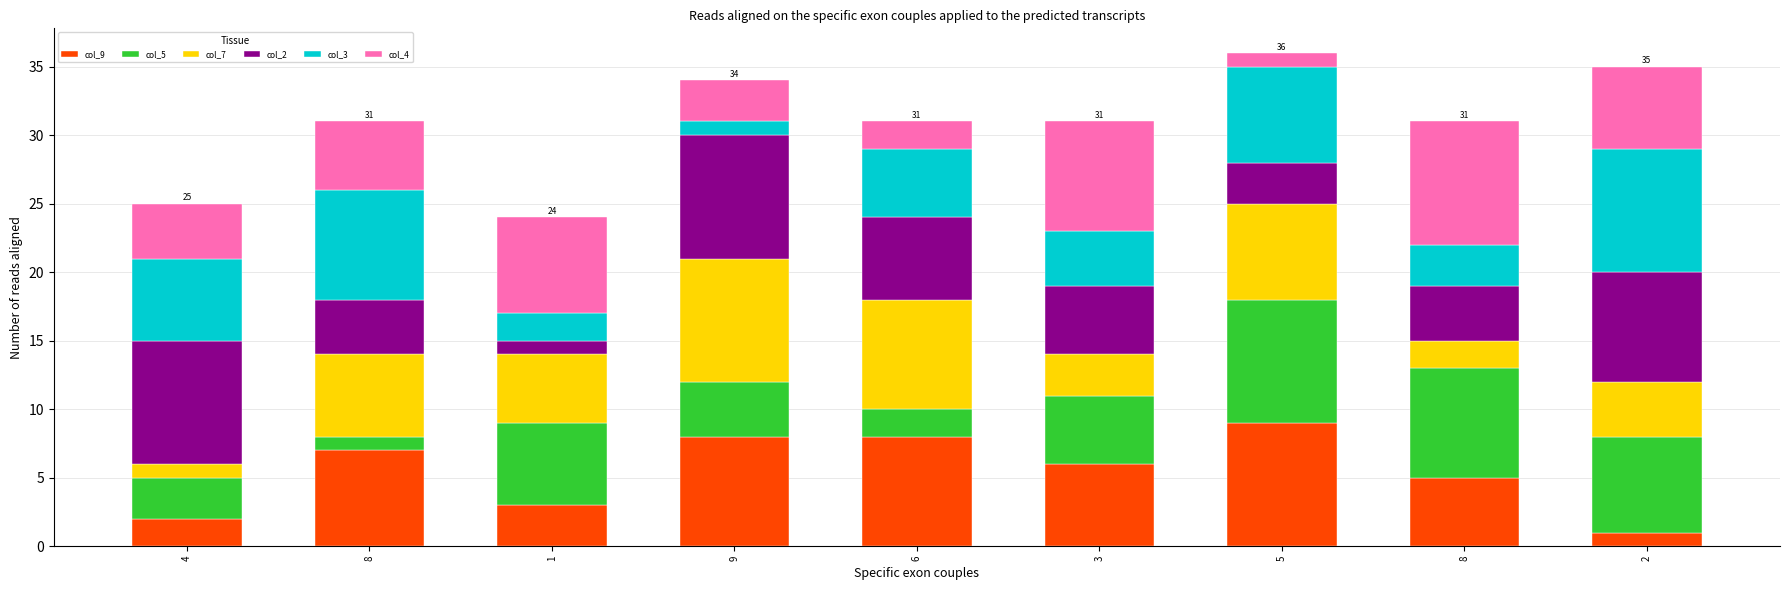

Does the chart contain any negative values?

No